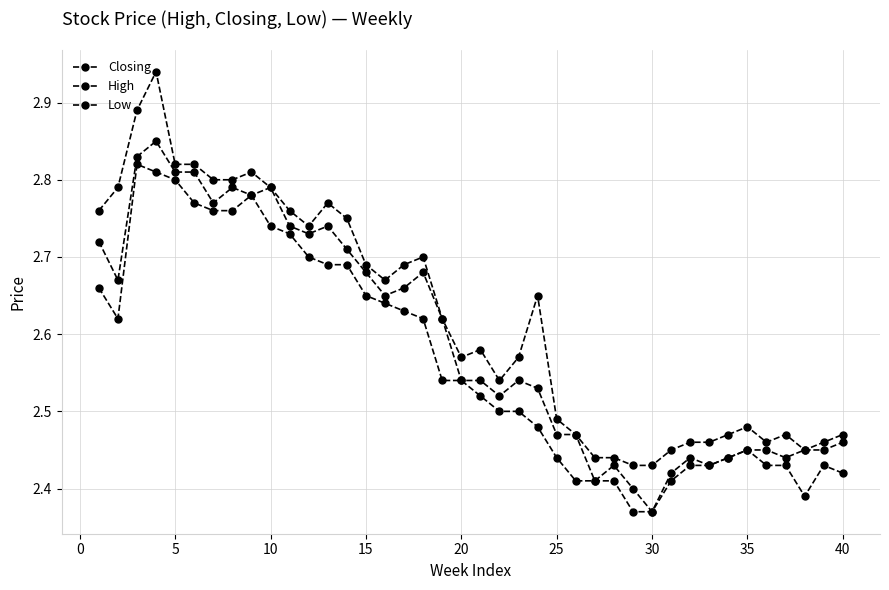

Is this an area chart (filled region under the line)?

No